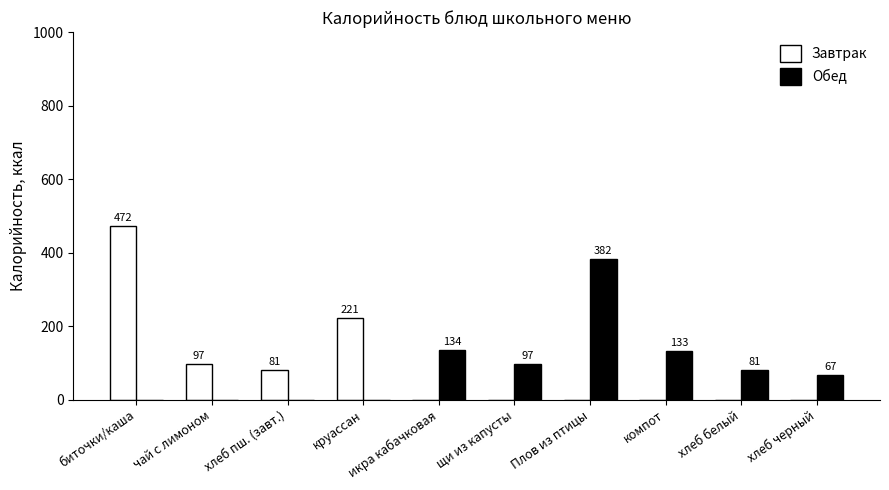

How many groups of bars are there?

10